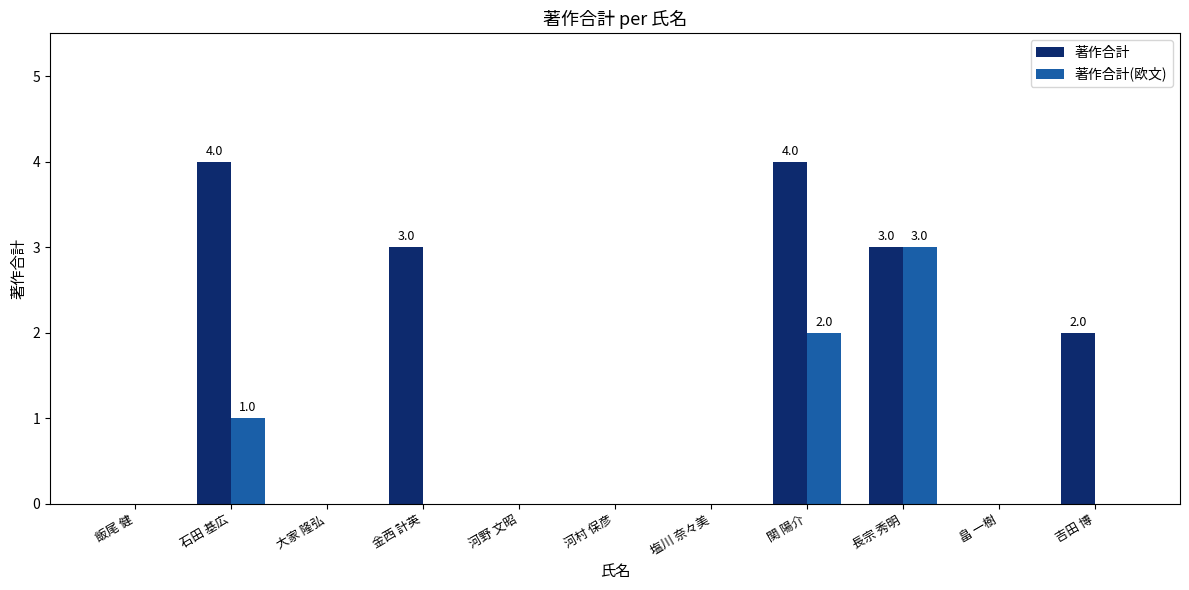

What is the difference between the 著作合計(欧文) values at 長宗 秀明 and 大家 隆弘?

3